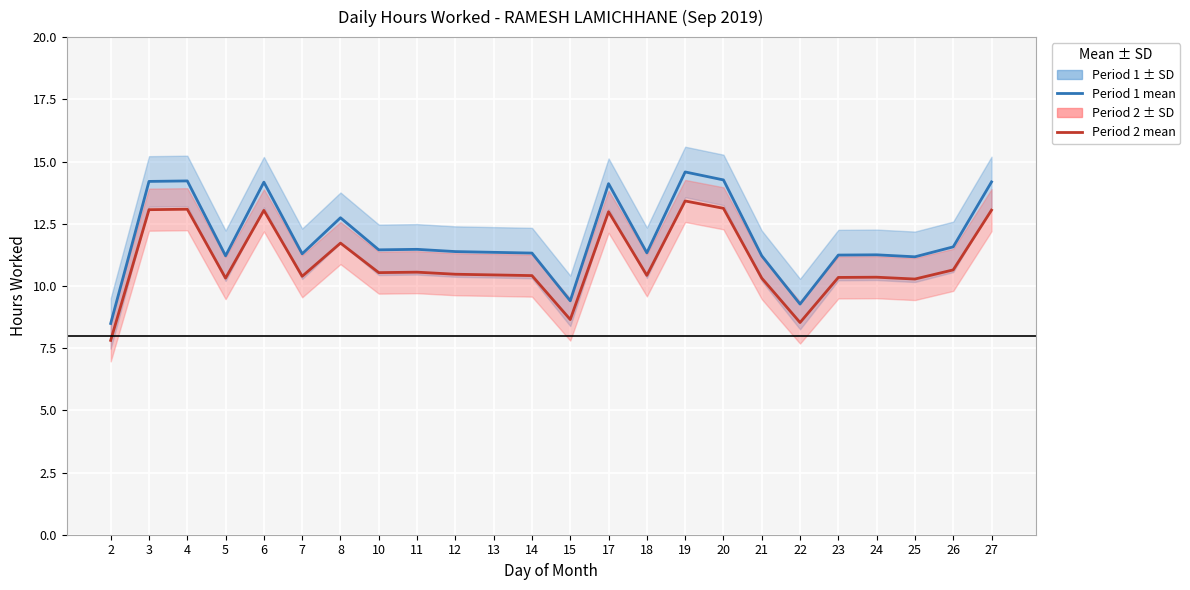

True or false: Period 2 mean and Period 1 mean cross at least once.

False